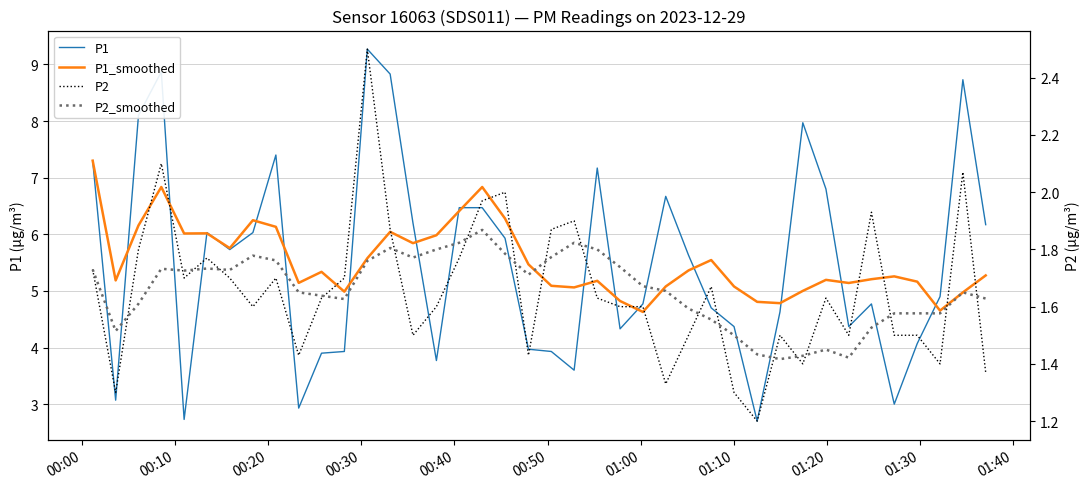

Which series has the widest spread of values?

P1